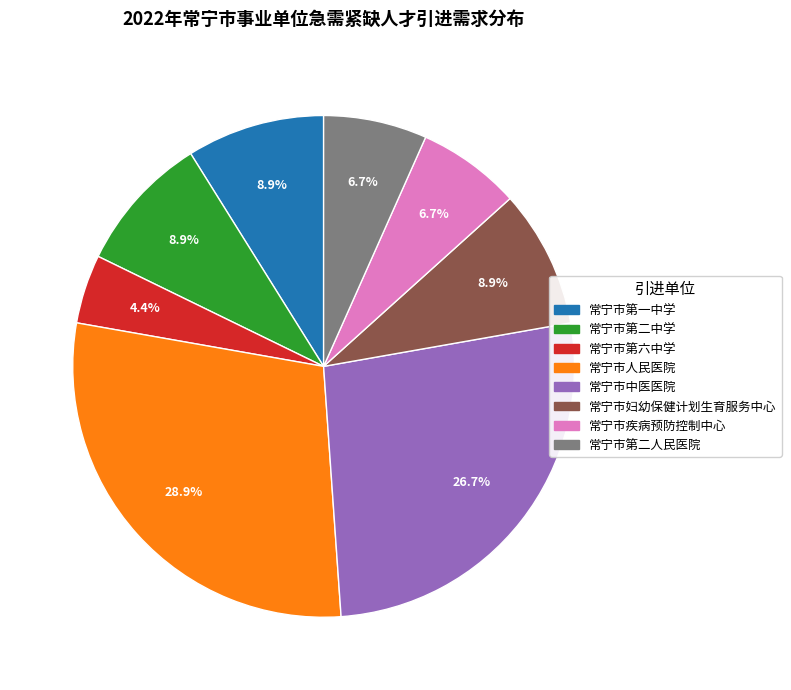

Is 常宁市第一中学 the majority of the pie?

No